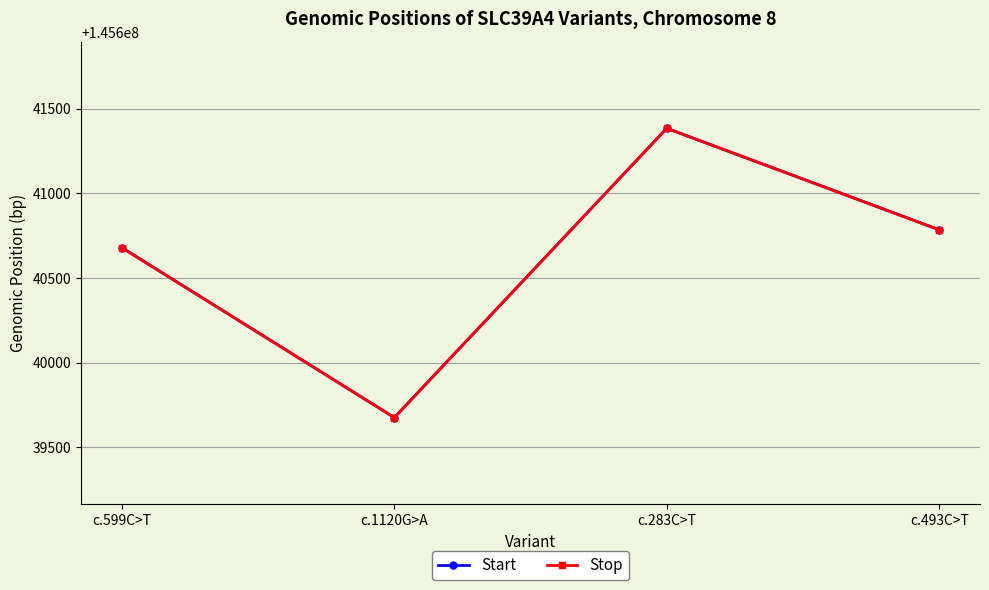

Which series has the widest spread of values?

Start